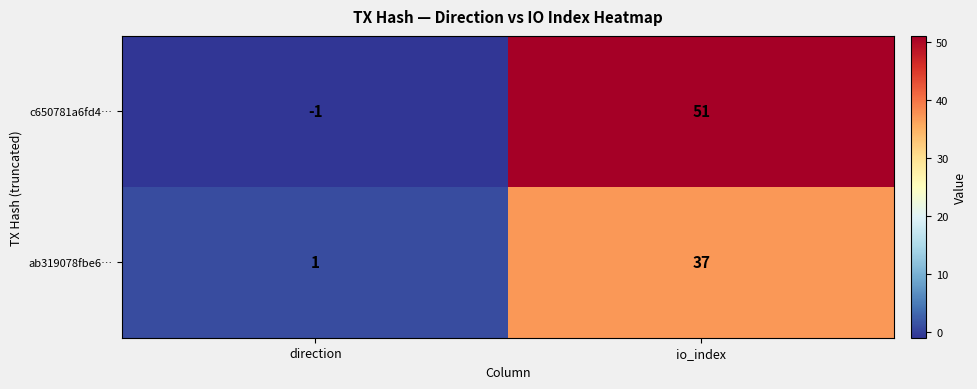

What is the spread (max minus min) of values at direction?

2